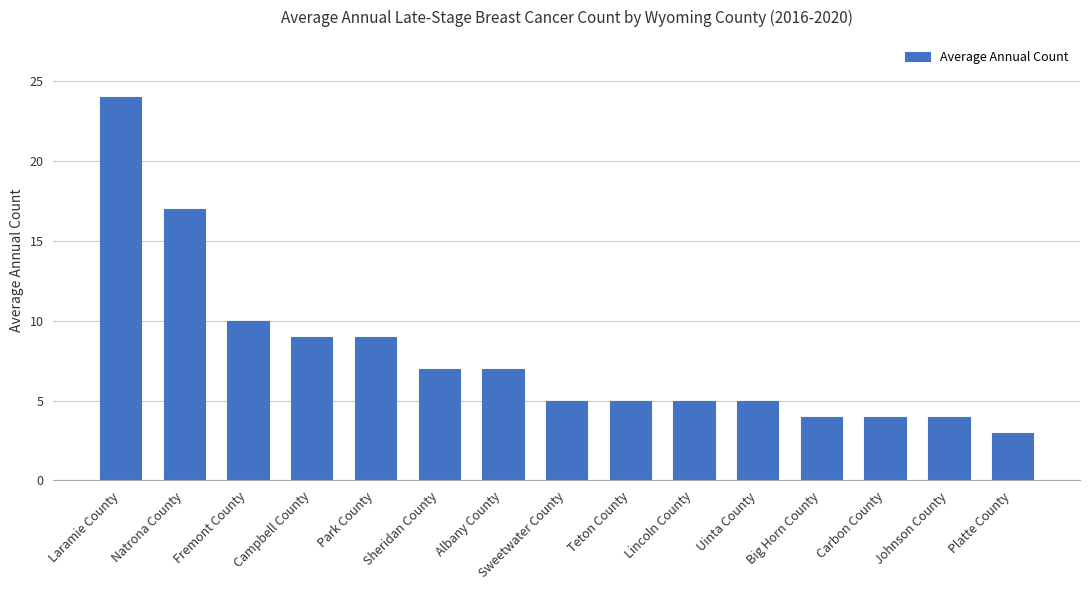

What is the change in value from Natrona County to Fremont County?

-7